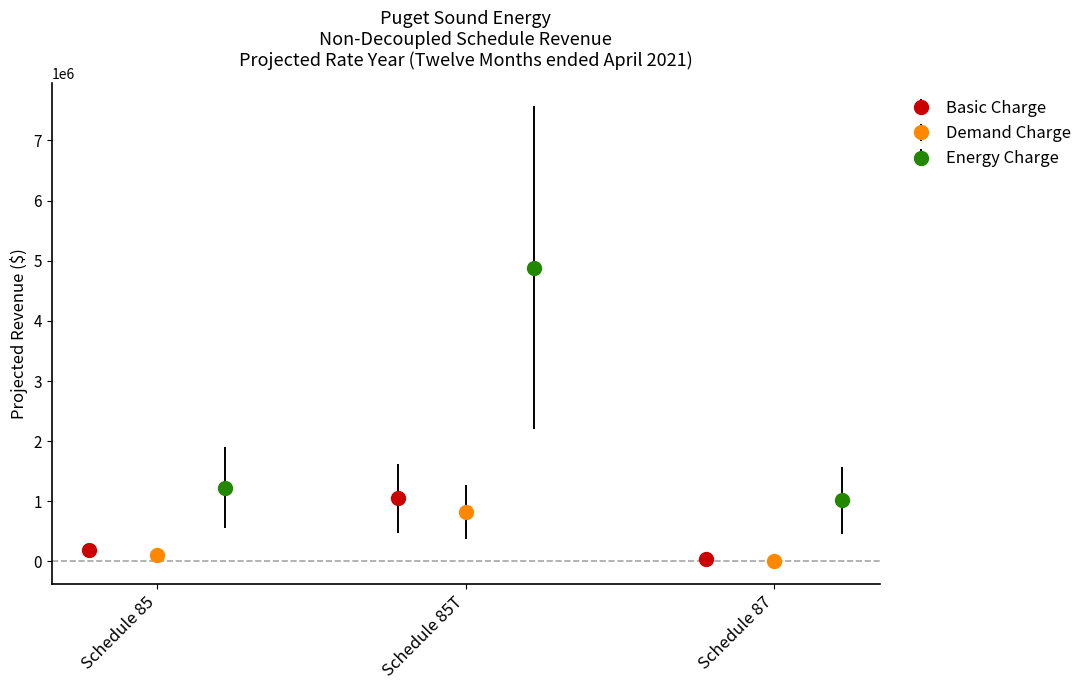

How many data points in Basic Charge are above 187062?

2